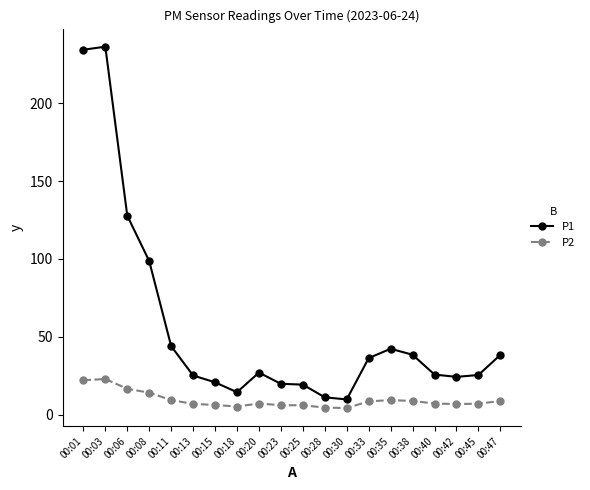

What is the total value across all series at 00:40?

32.8